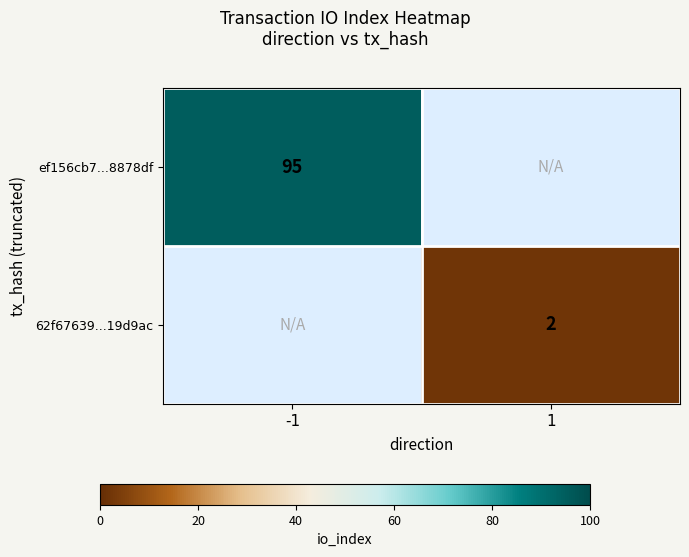

Which category has the highest value across all series?

-1